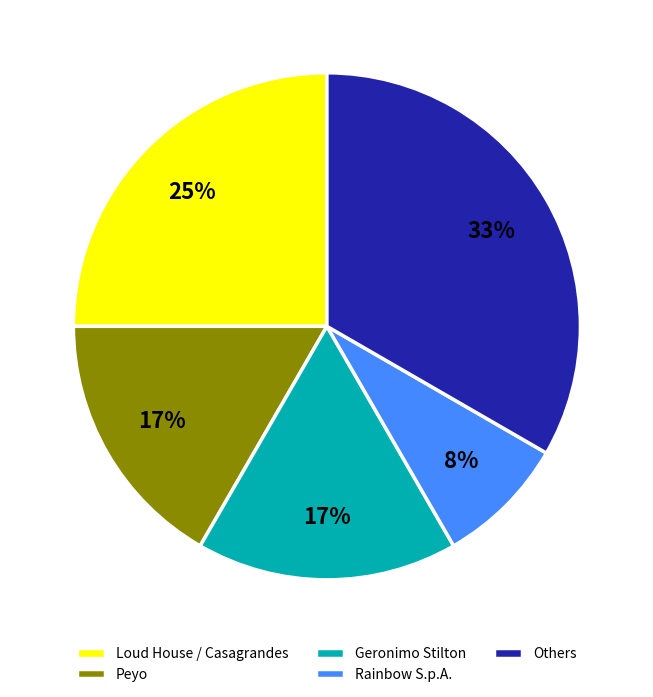

Is there any slice that represents more than half of the pie?

No